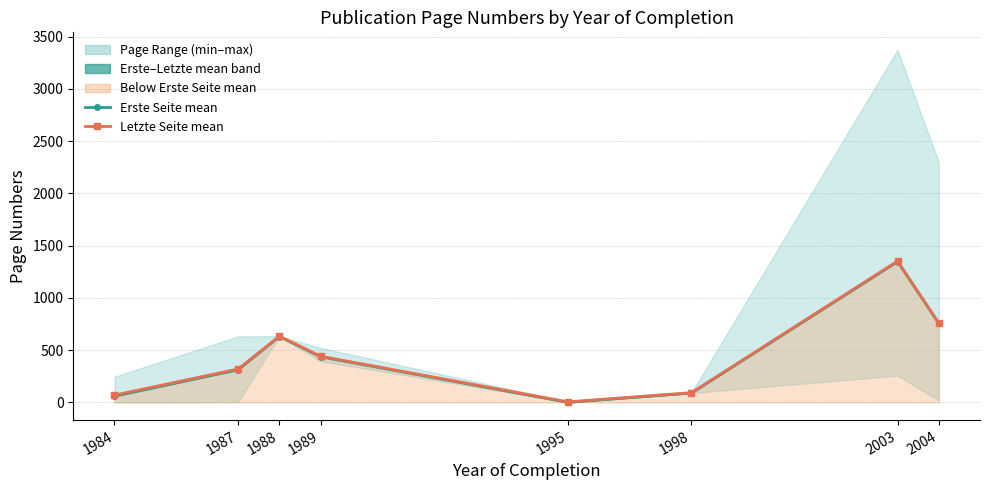

True or false: Letzte Seite (mean) and Erste Seite (mean) cross at least once.

False